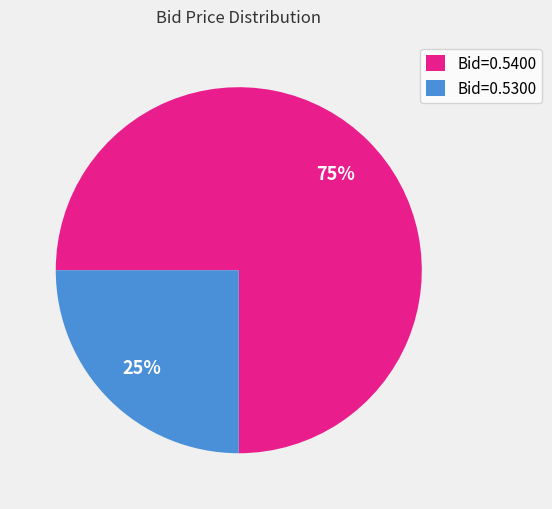

To the nearest percent, what portion does Bid=0.5400 represent?

75%